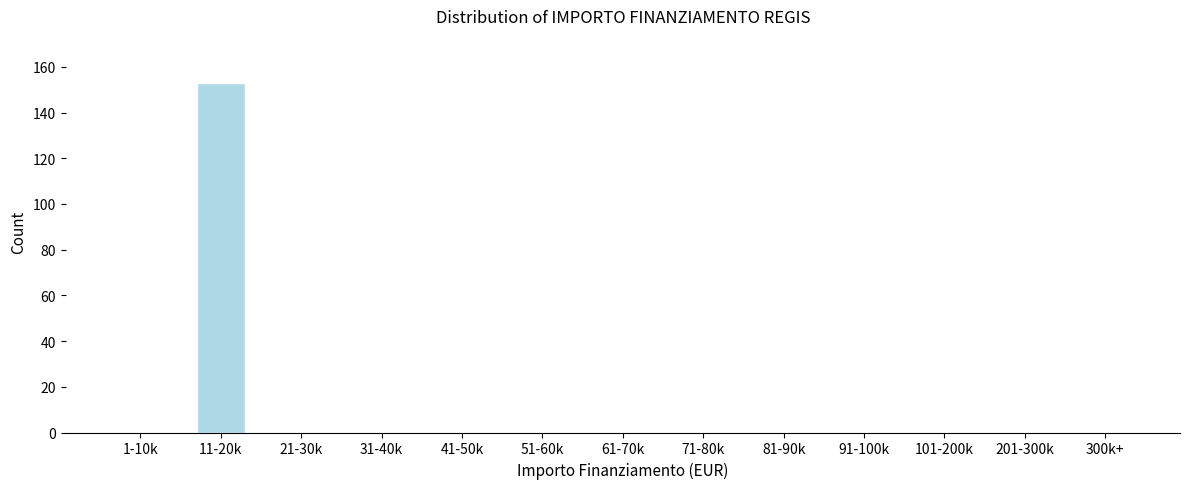

Reading left to right, transcribe all the data shown in this chart.

1-10k=0	11-20k=153	21-30k=0	31-40k=0	41-50k=0	51-60k=0	61-70k=0	71-80k=0	81-90k=0	91-100k=0	101-200k=0	201-300k=0	300k+=0